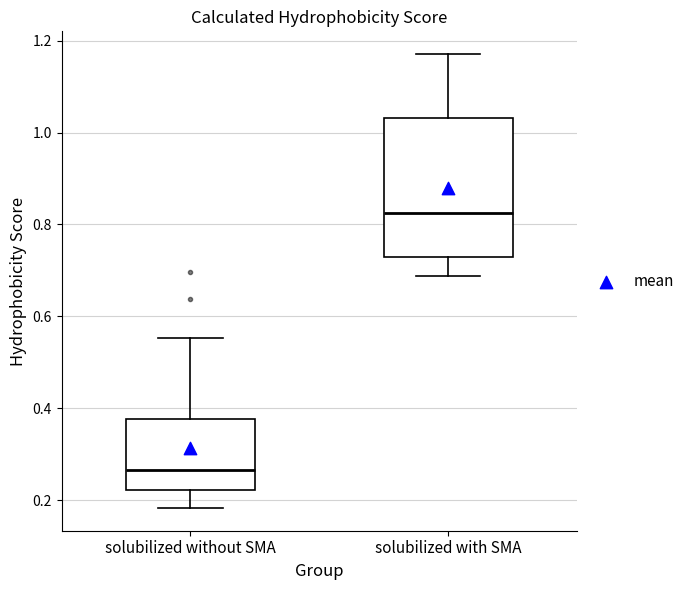

Reading left to right, transcribe this box plot: for each box, give where its median line is, the range the box spans, and where its two whiskers end, as read against the y-axis. The values are not printed on the chart, so give them approximately, as read against the axis.

solubilized without SMA: median 0.26, box 0.22 to 0.38, whiskers 0.18 to 0.56
solubilized with SMA: median 0.82, box 0.72 to 1.04, whiskers 0.68 to 1.18